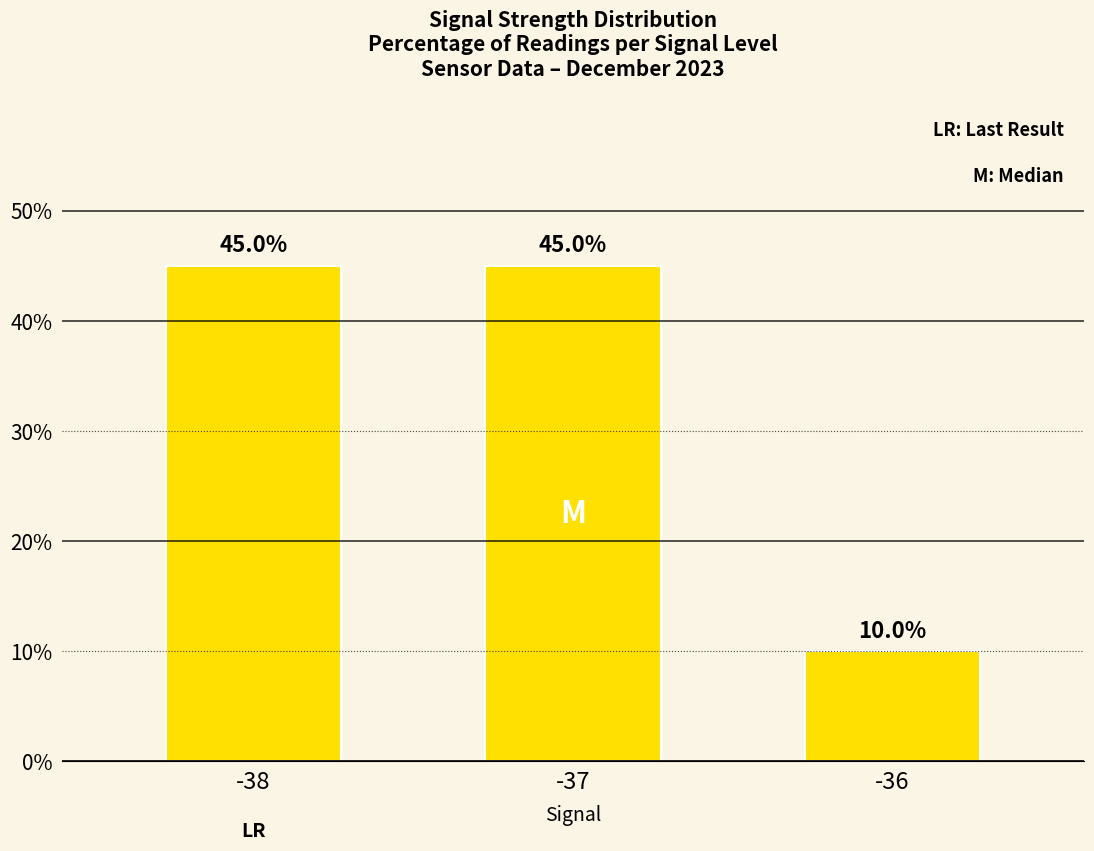

Where is the data nearest to the value 27?

-36